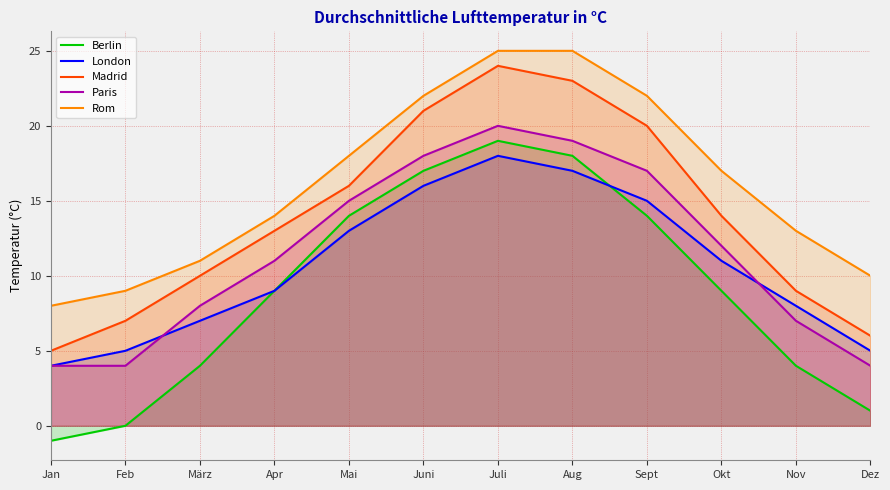

Which series has the largest range (max minus min)?

Berlin